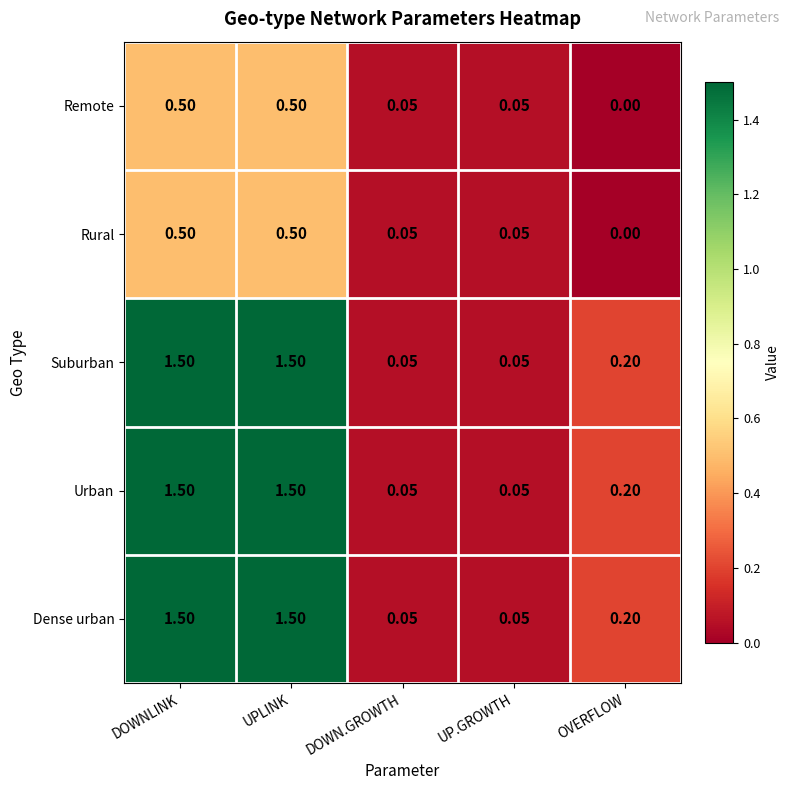

Which category has the lowest value in the Remote series?

OVERFLOW